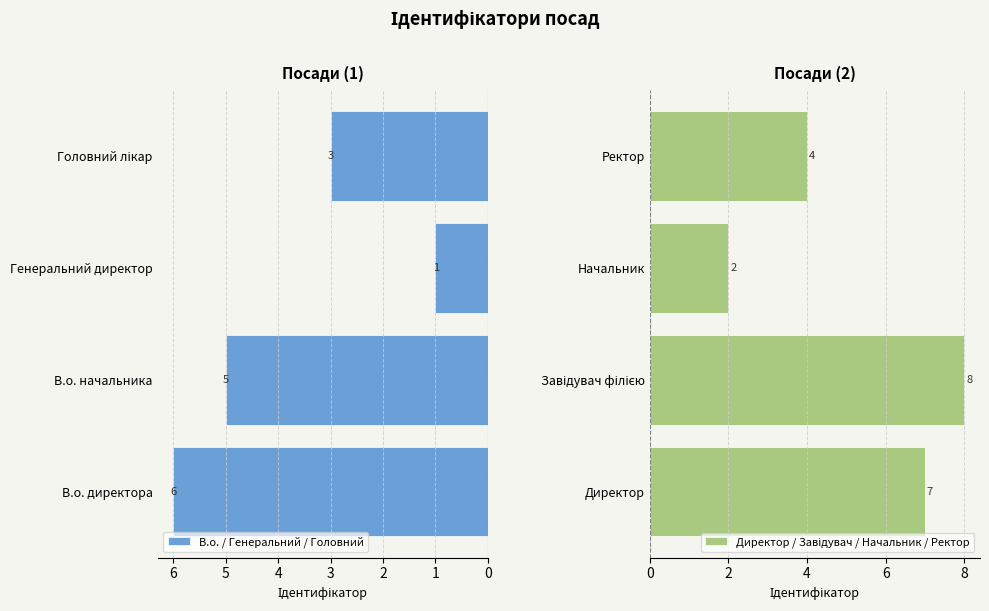

How many data points in Директор / Завідувач / Начальник / Ректор are above 7?

1